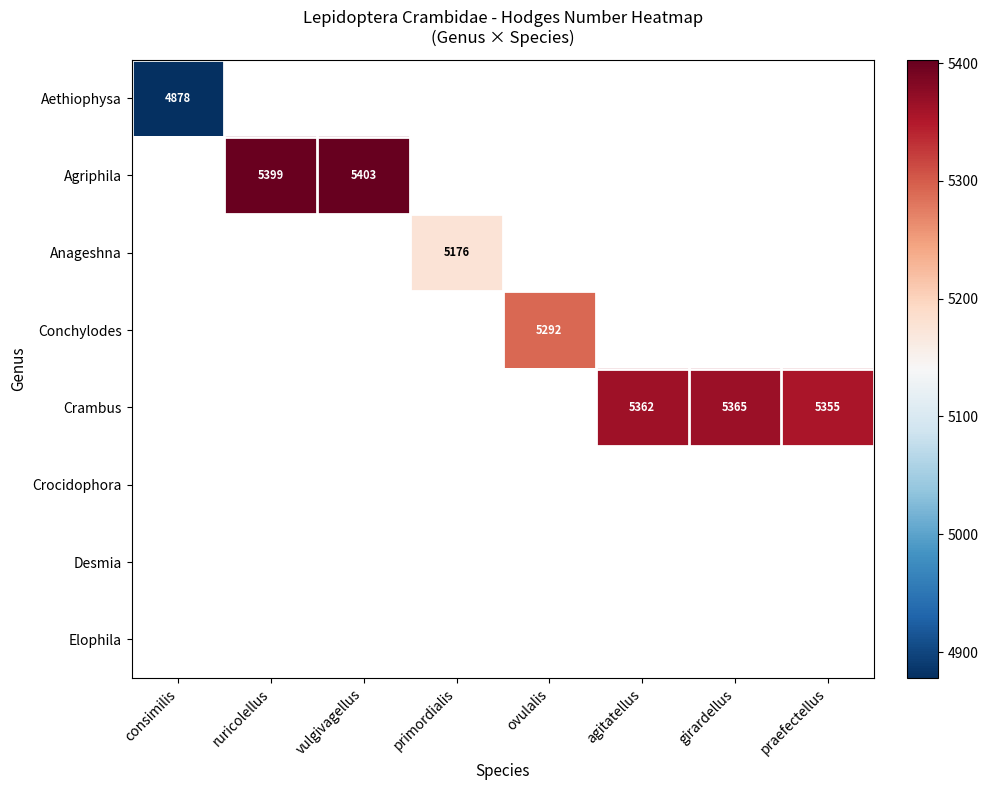

What is the greatest value displayed?

5403.0